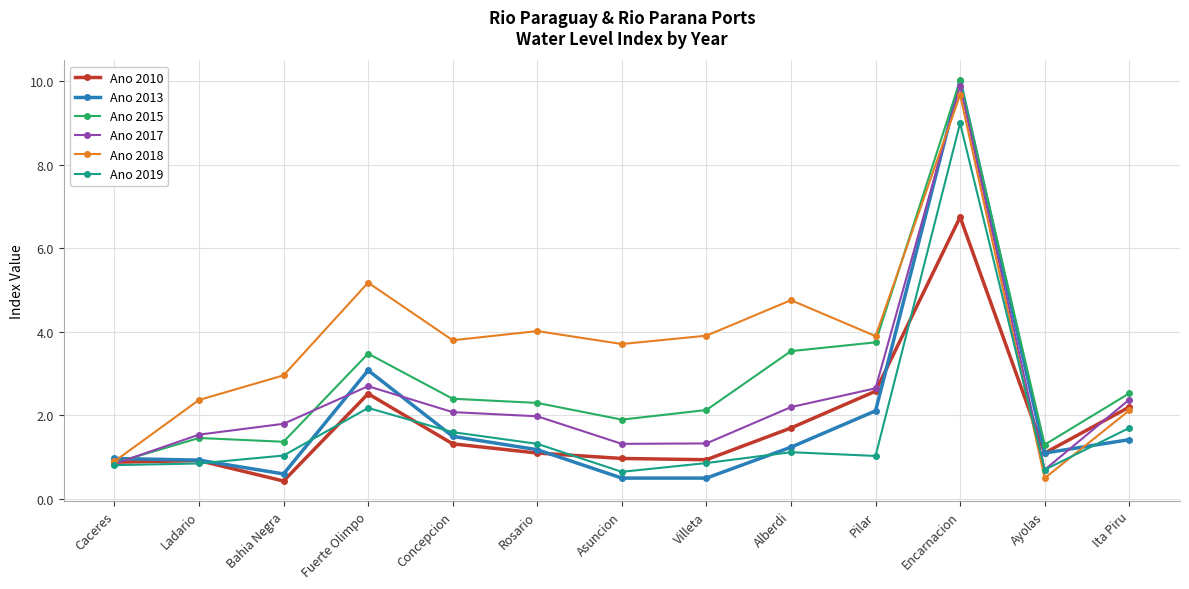

True or false: Ano 2017 has more than 1 interior local peaks.

True